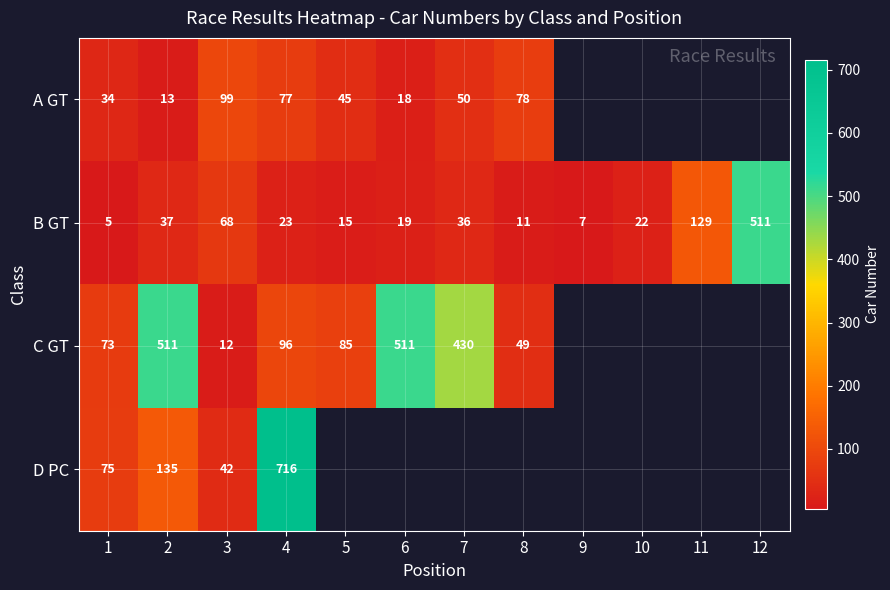

Which series changed the most between 1 and 3?

A GT